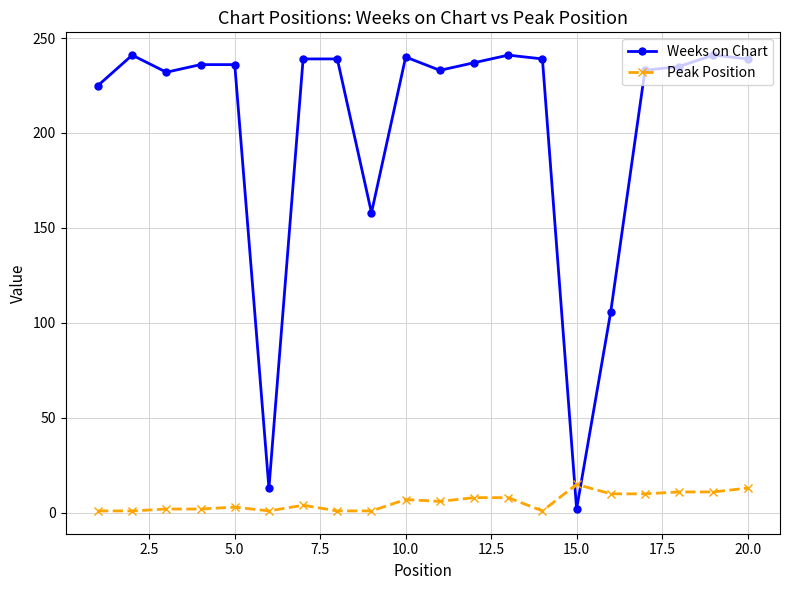

True or false: Peak Position has more than 0 interior local peaks.

True